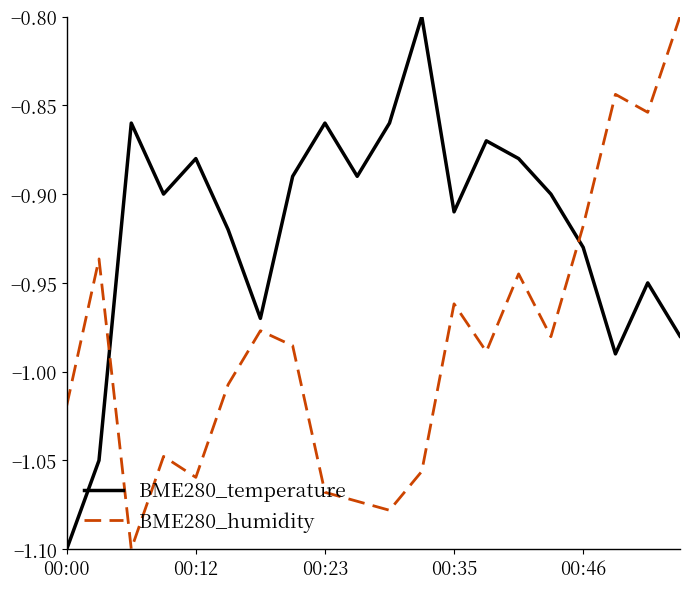

List the series in order of their overall mean, lowest first.

BME280_humidity, BME280_temperature